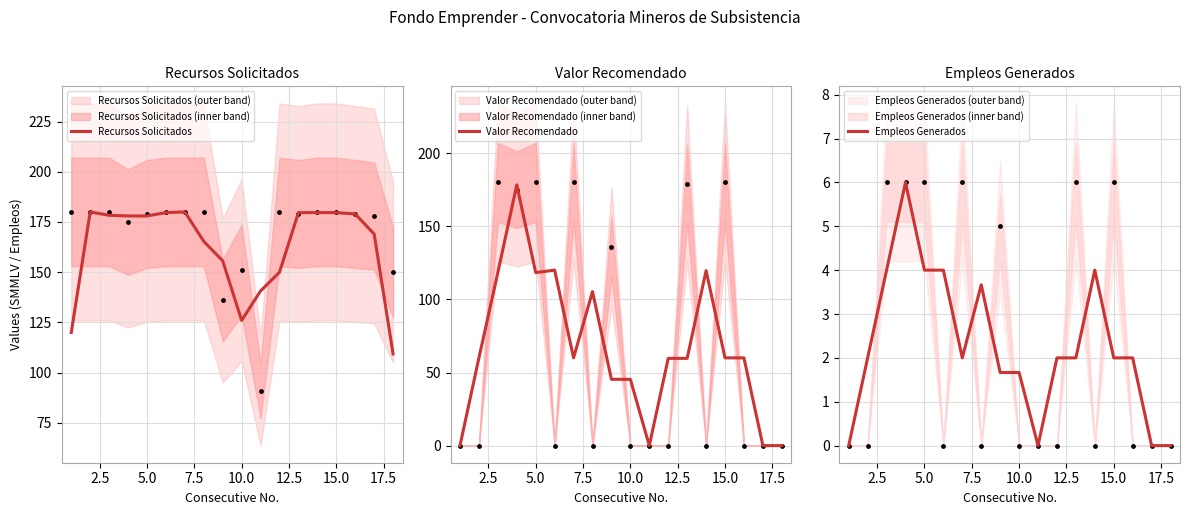

What is the minimum value for Recursos Solicitados?

109.3